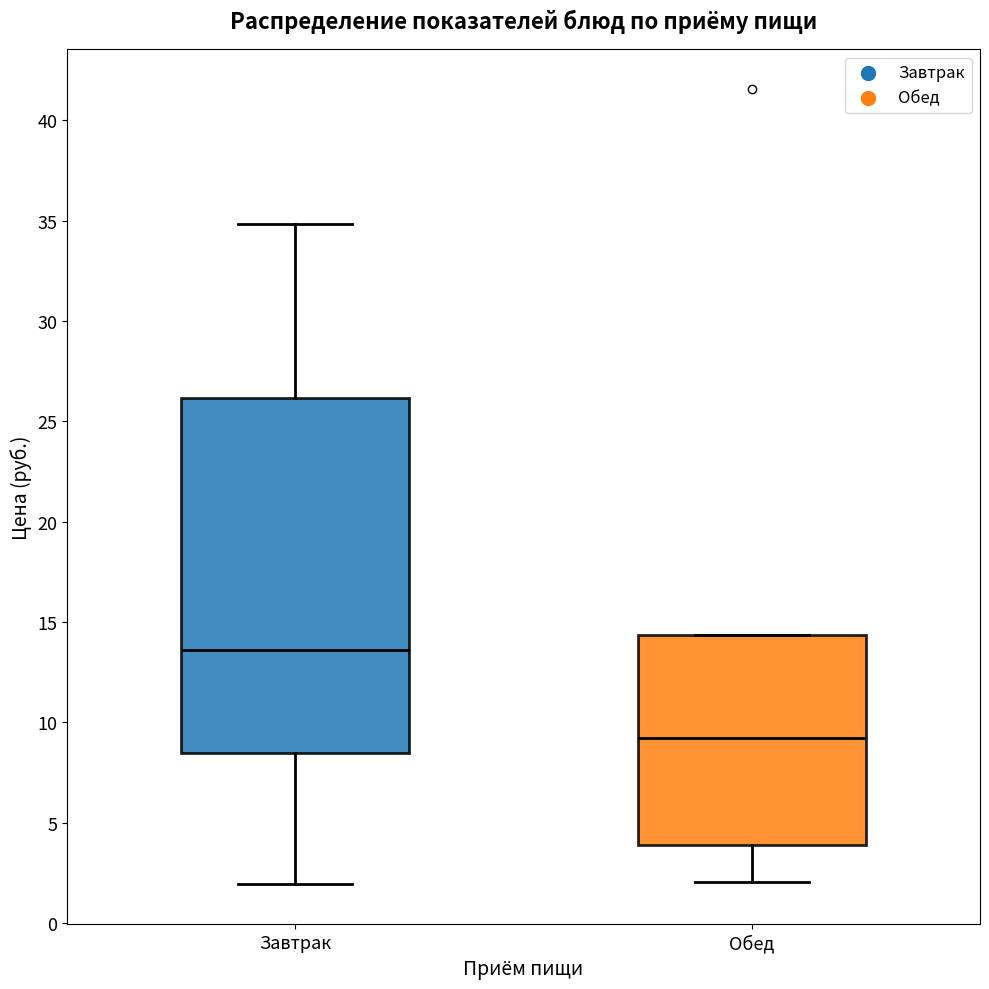

Where does the upper whisker of the box for Завтрак end on the y-axis? The values are not printed on the chart, so give them approximately, as read against the axis.

35.0